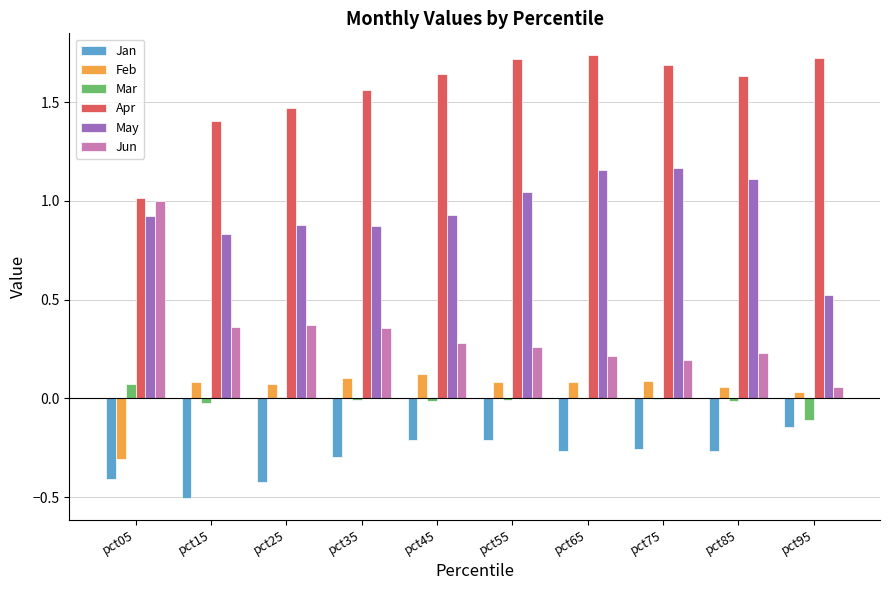

The Jun series shows 0.2 at pct75. True or false?

True